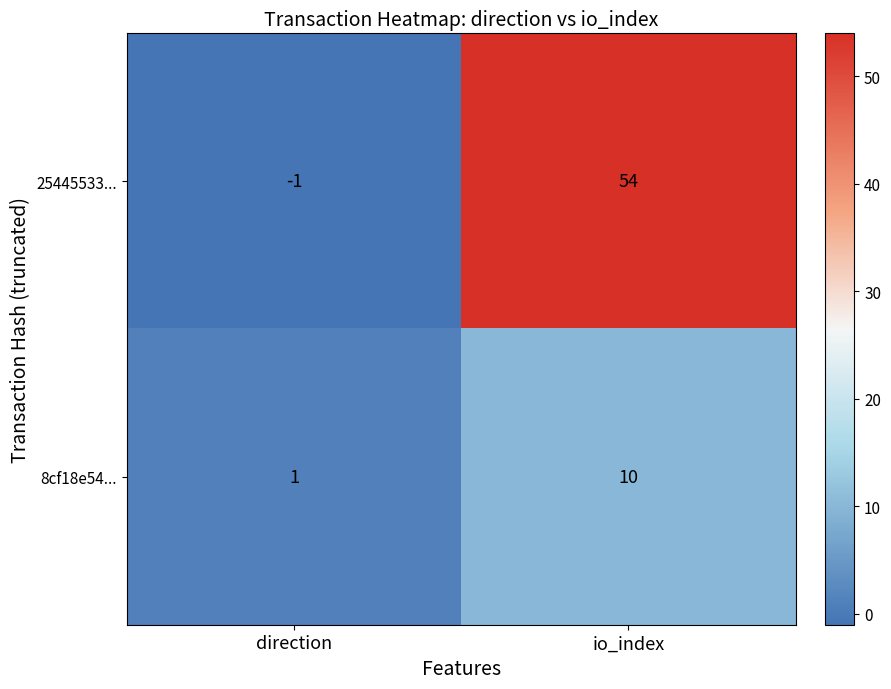

At io_index, list the series in order from smallest to largest.

8cf18e54..., 25445533...